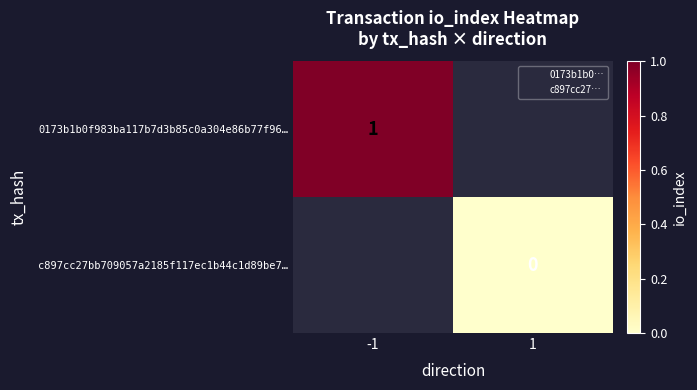

Which has a higher value, 1 or -1?

-1